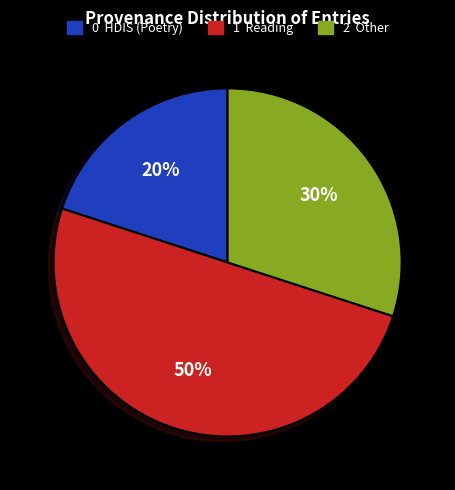

To the nearest percent, what is the average slice percentage?

33%